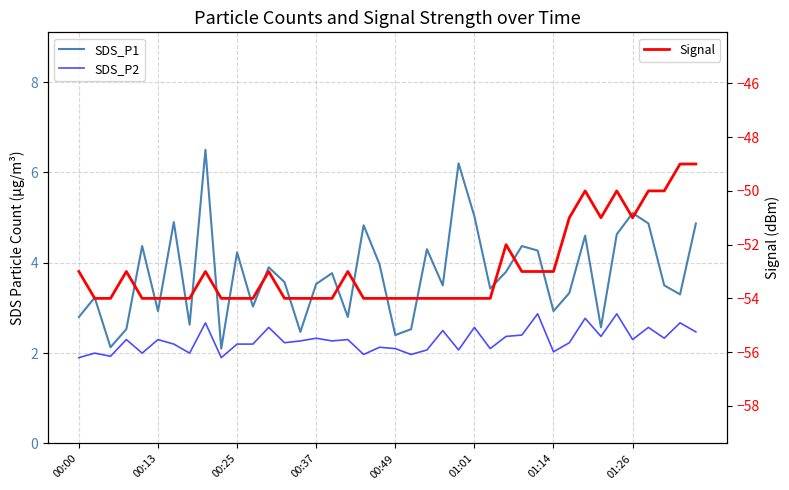

At 31, list the series in order from largest to smallest.

SDS_P1, SDS_P2, Signal